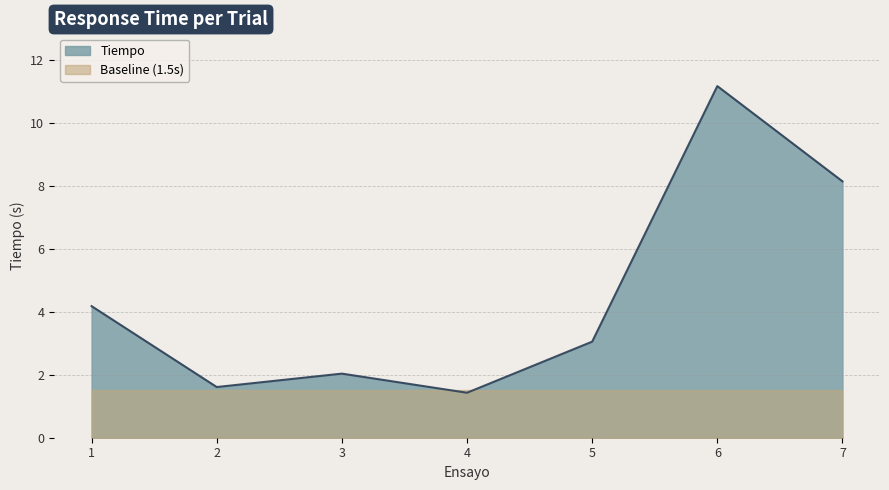

Between 3 and 7, which is larger?

7